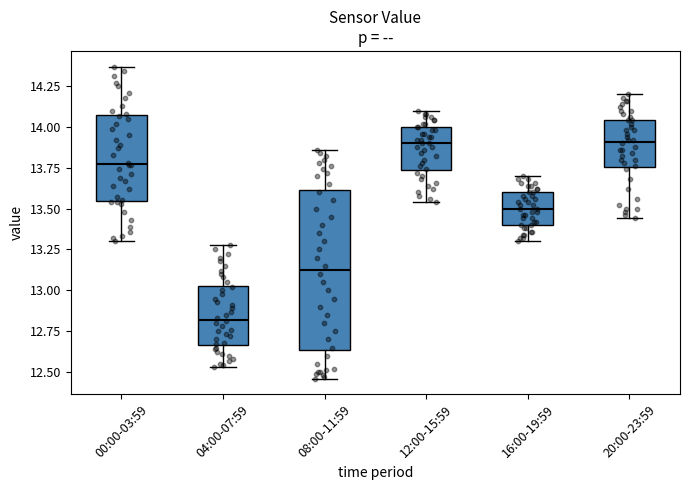

Reading left to right, read every box against the y-axis: the position of its median line, the range the box covers, and the ends of its whiskers. The values are not printed on the chart, so give them approximately, as read against the axis.

00:00-03:59: median 13.80, box 13.55 to 14.05, whiskers 13.30 to 14.35
04:00-07:59: median 12.80, box 12.65 to 13.05, whiskers 12.55 to 13.30
08:00-11:59: median 13.15, box 12.65 to 13.60, whiskers 12.45 to 13.85
12:00-15:59: median 13.90, box 13.75 to 14.00, whiskers 13.55 to 14.10
16:00-19:59: median 13.50, box 13.40 to 13.60, whiskers 13.30 to 13.70
20:00-23:59: median 13.90, box 13.75 to 14.05, whiskers 13.45 to 14.20